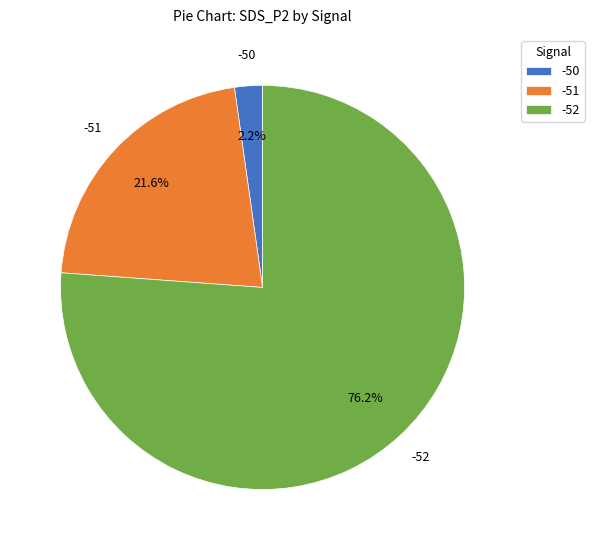

Is the sum of -52 and -51 greater than half?

Yes